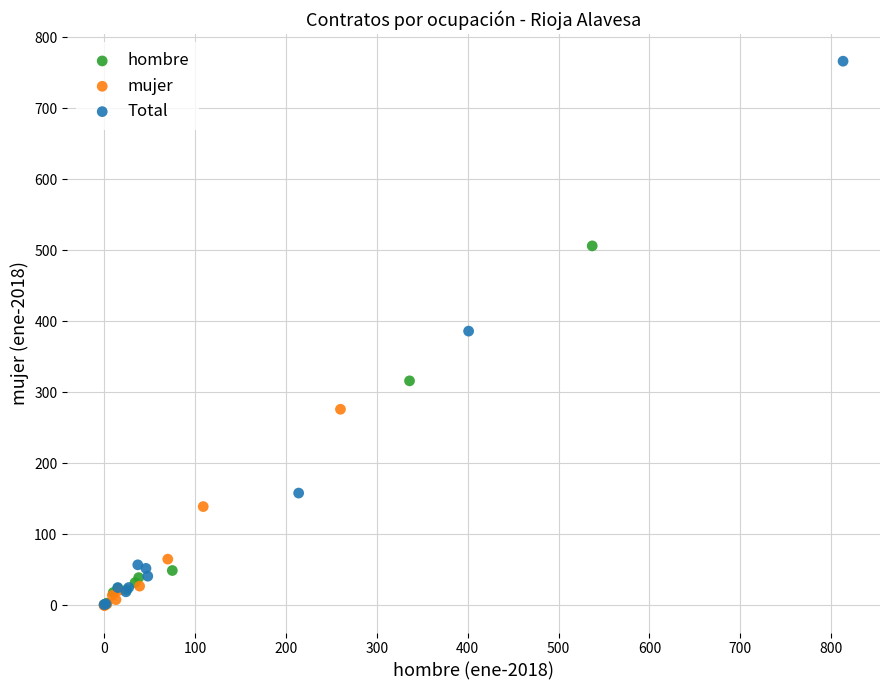

Which series has the largest Y range (max minus min)?

Total